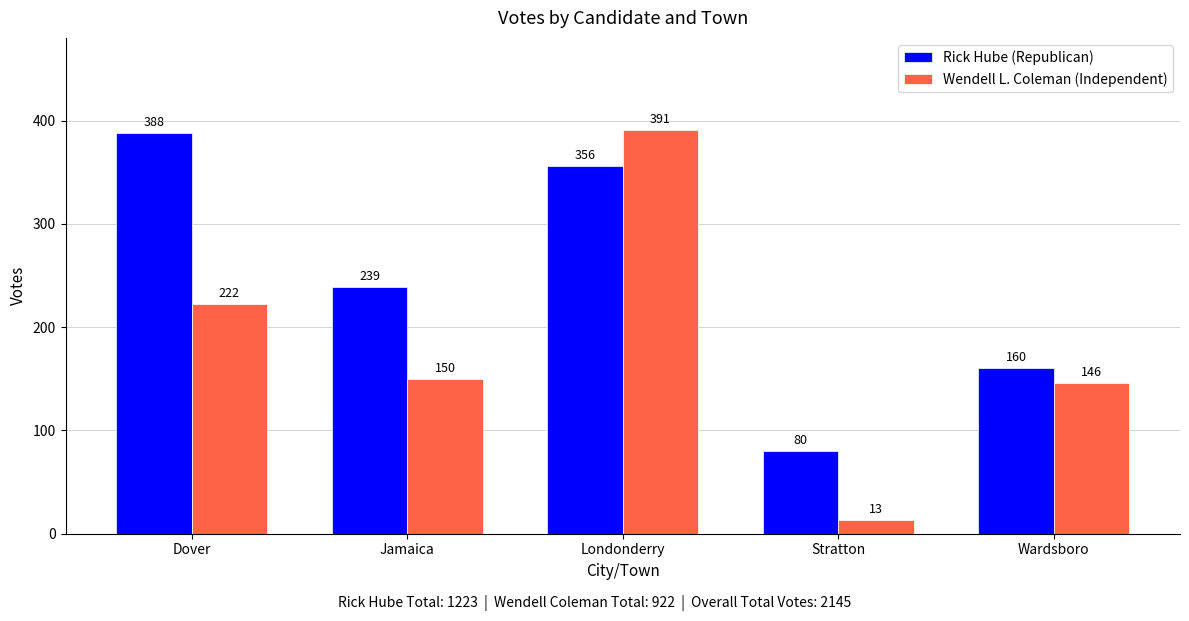

Is the value of Rick Hube (Republican) at Stratton greater than the value of Wendell L. Coleman (Independent) at Dover?

No